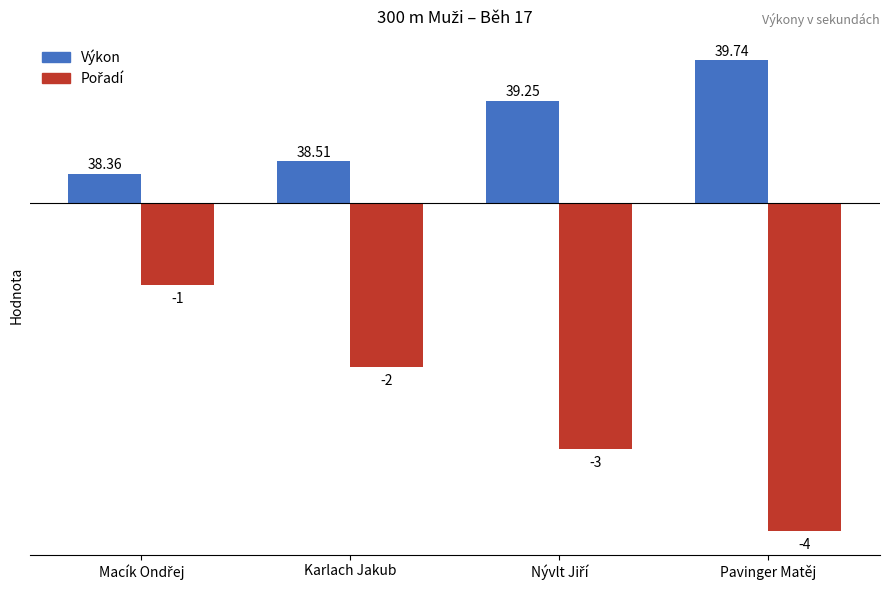

How many categories are shown in the chart?

4